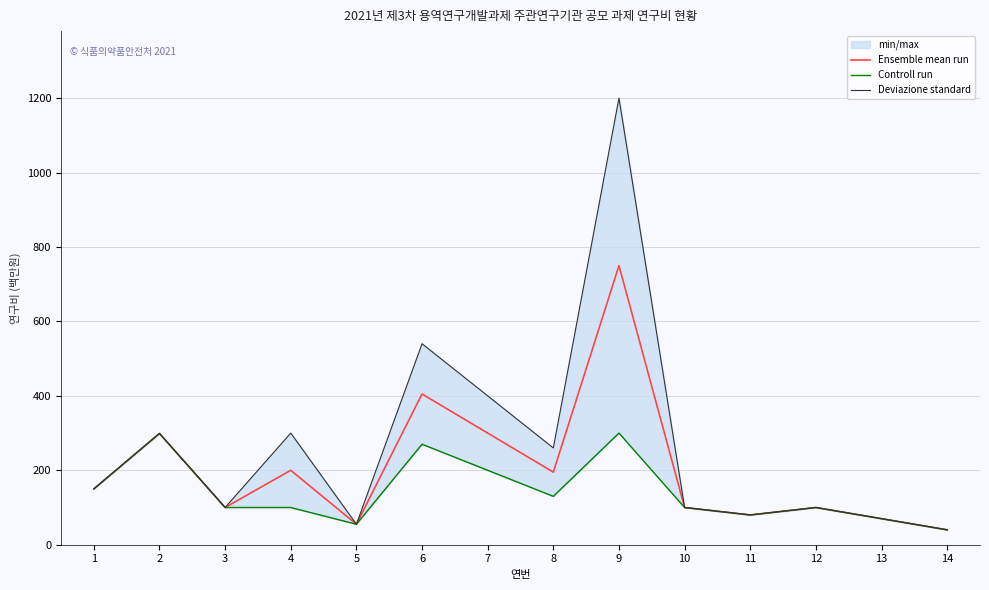

Between 8 and 13, which series saw the biggest shift?

Deviazione standard